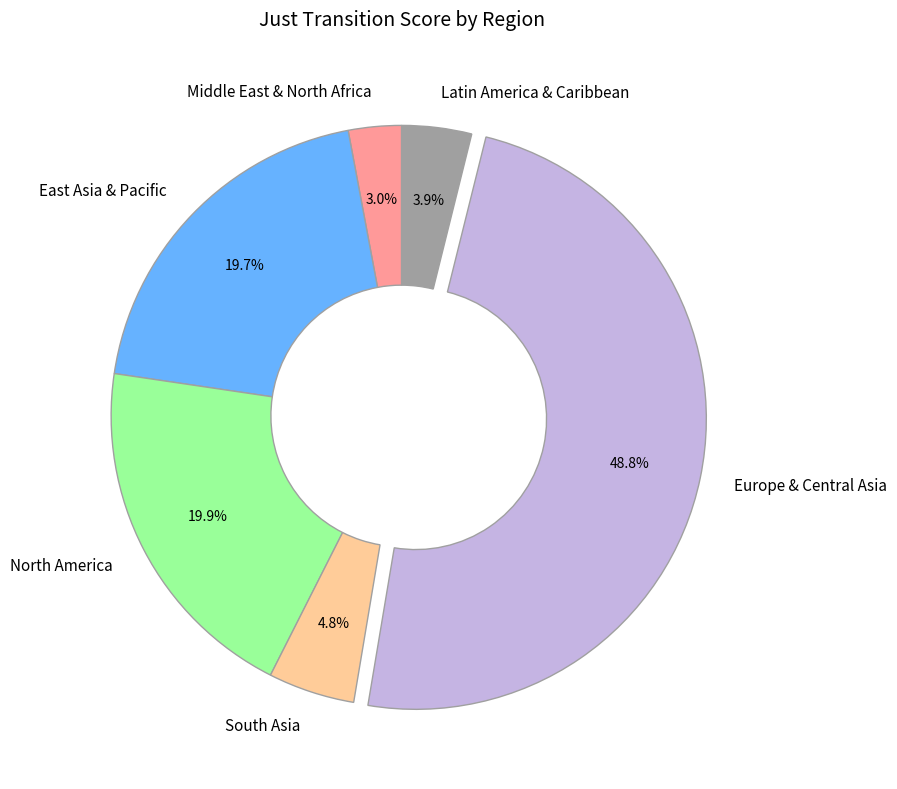

Between South Asia and Latin America & Caribbean, which is larger?

South Asia